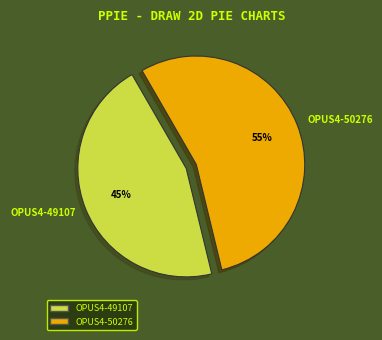

Is there any slice that represents more than half of the pie?

Yes